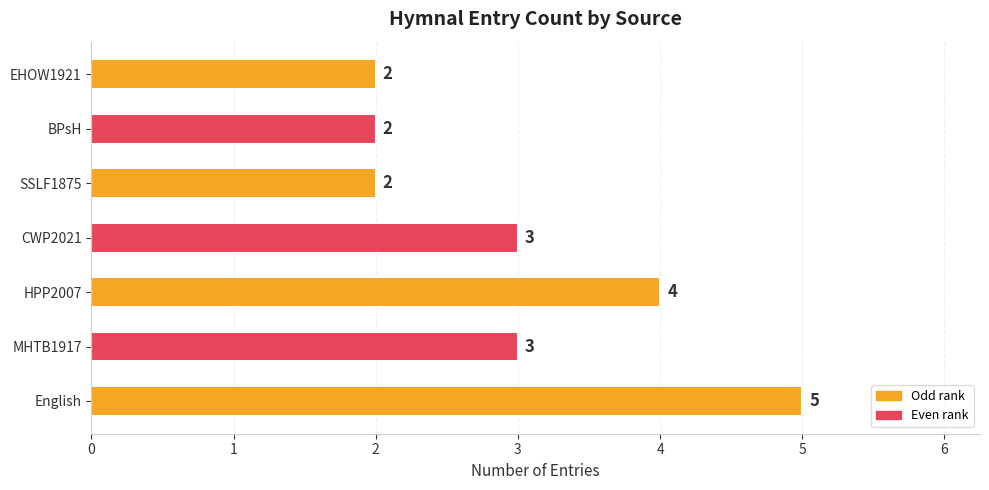

What is the sum of all values?

21